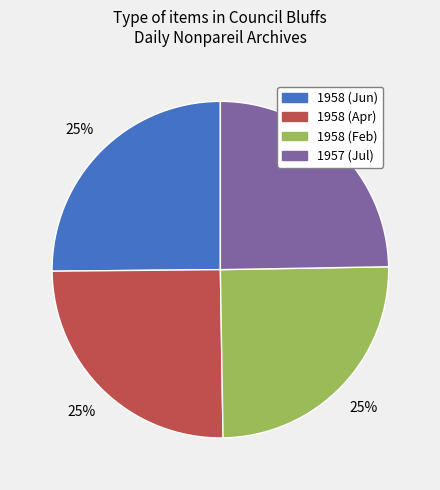

Is there a majority slice in this chart?

No